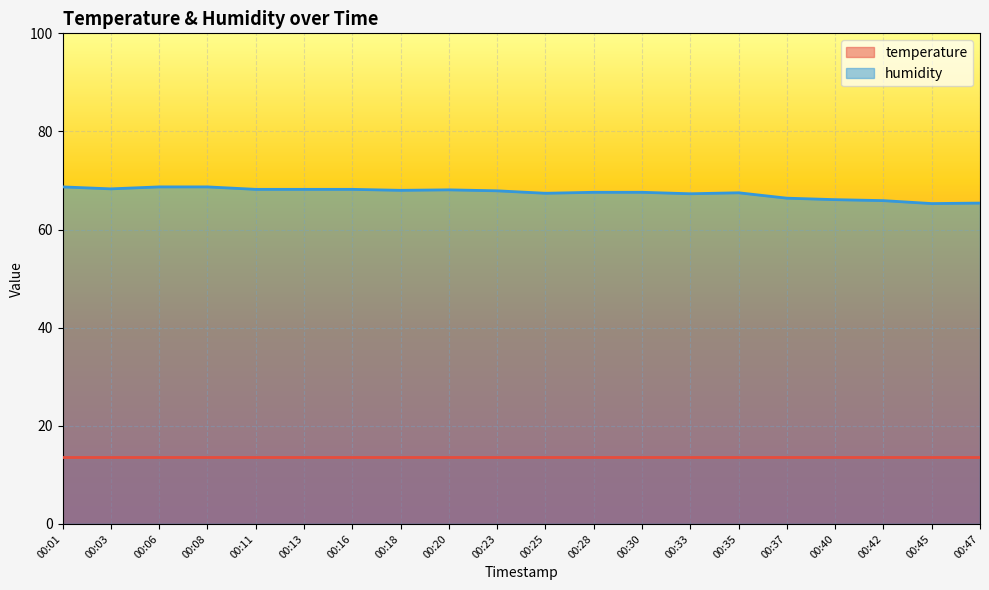

List the series in order of their peak value, highest first.

humidity, temperature